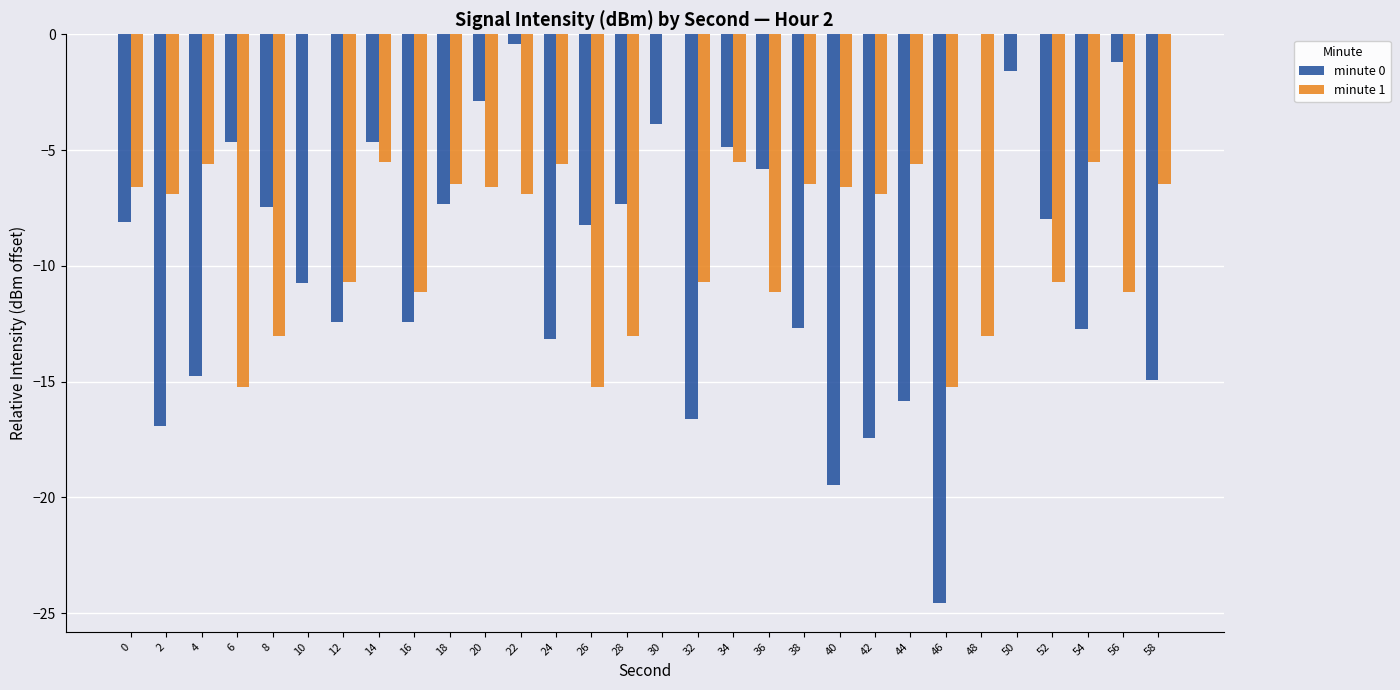

At which category is the sum across all series the highest?

50